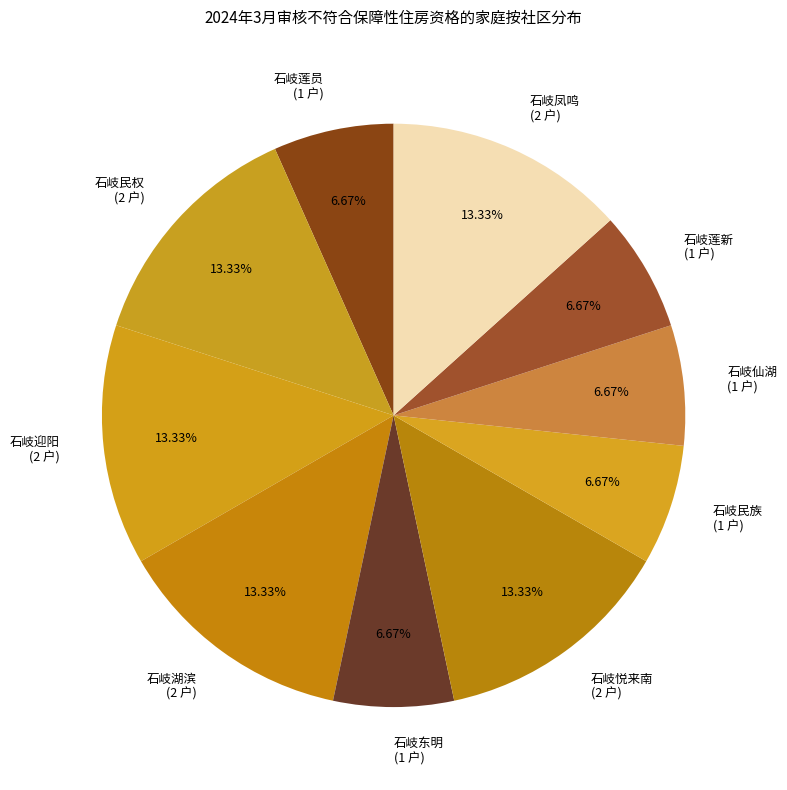

How many slices are in this pie chart?

10